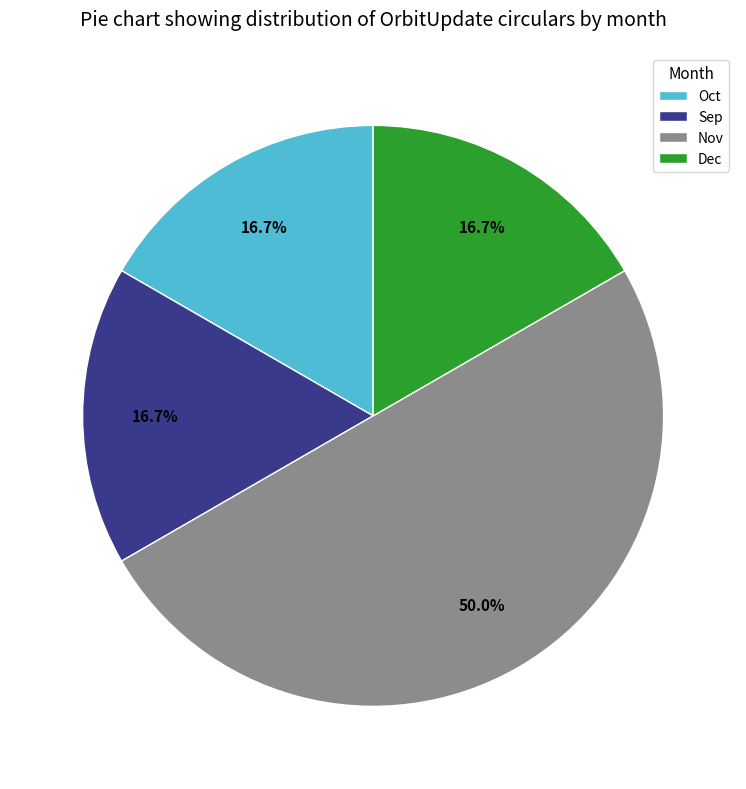

Combined, do Dec and Oct account for over 50%?

No